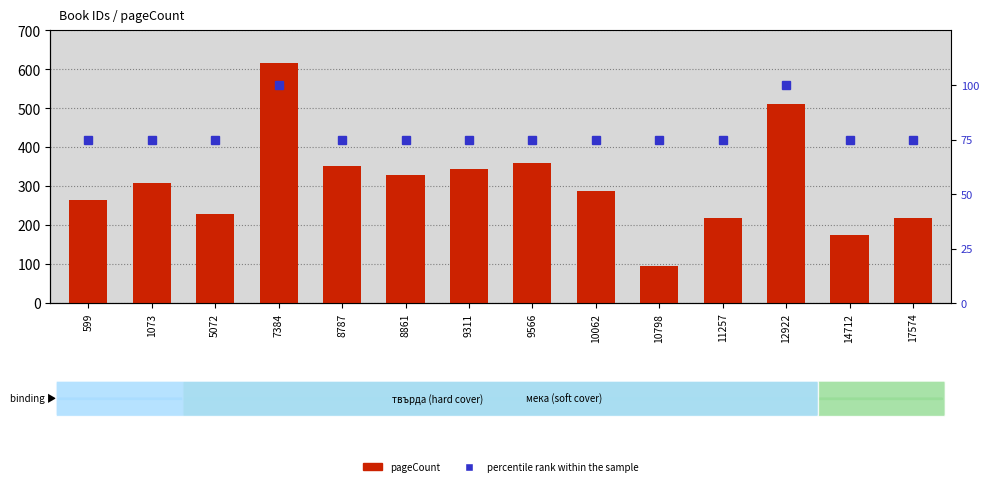

List the series in order of their overall mean, highest first.

pageCount, percentile rank within the sample